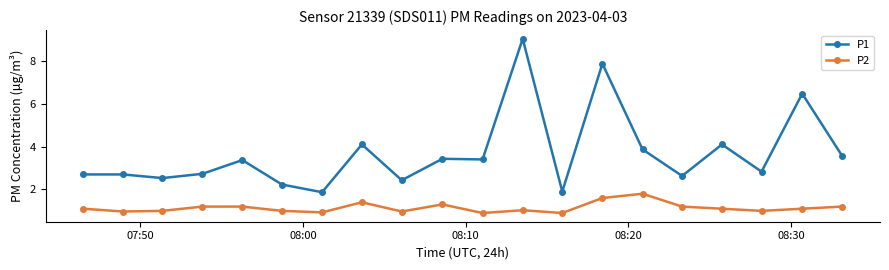

What is the value of the P2 point at the 20th from the left?

1.2